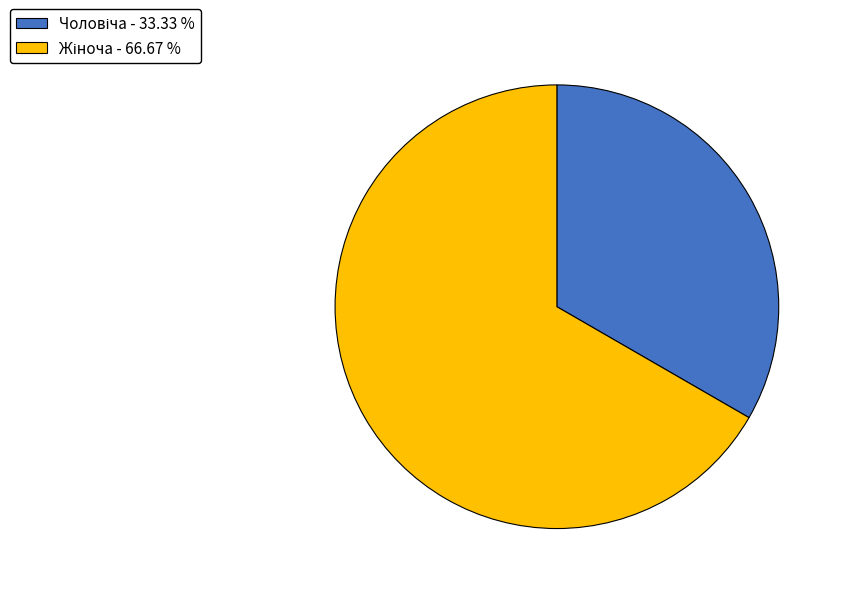

Is there a majority slice in this chart?

Yes